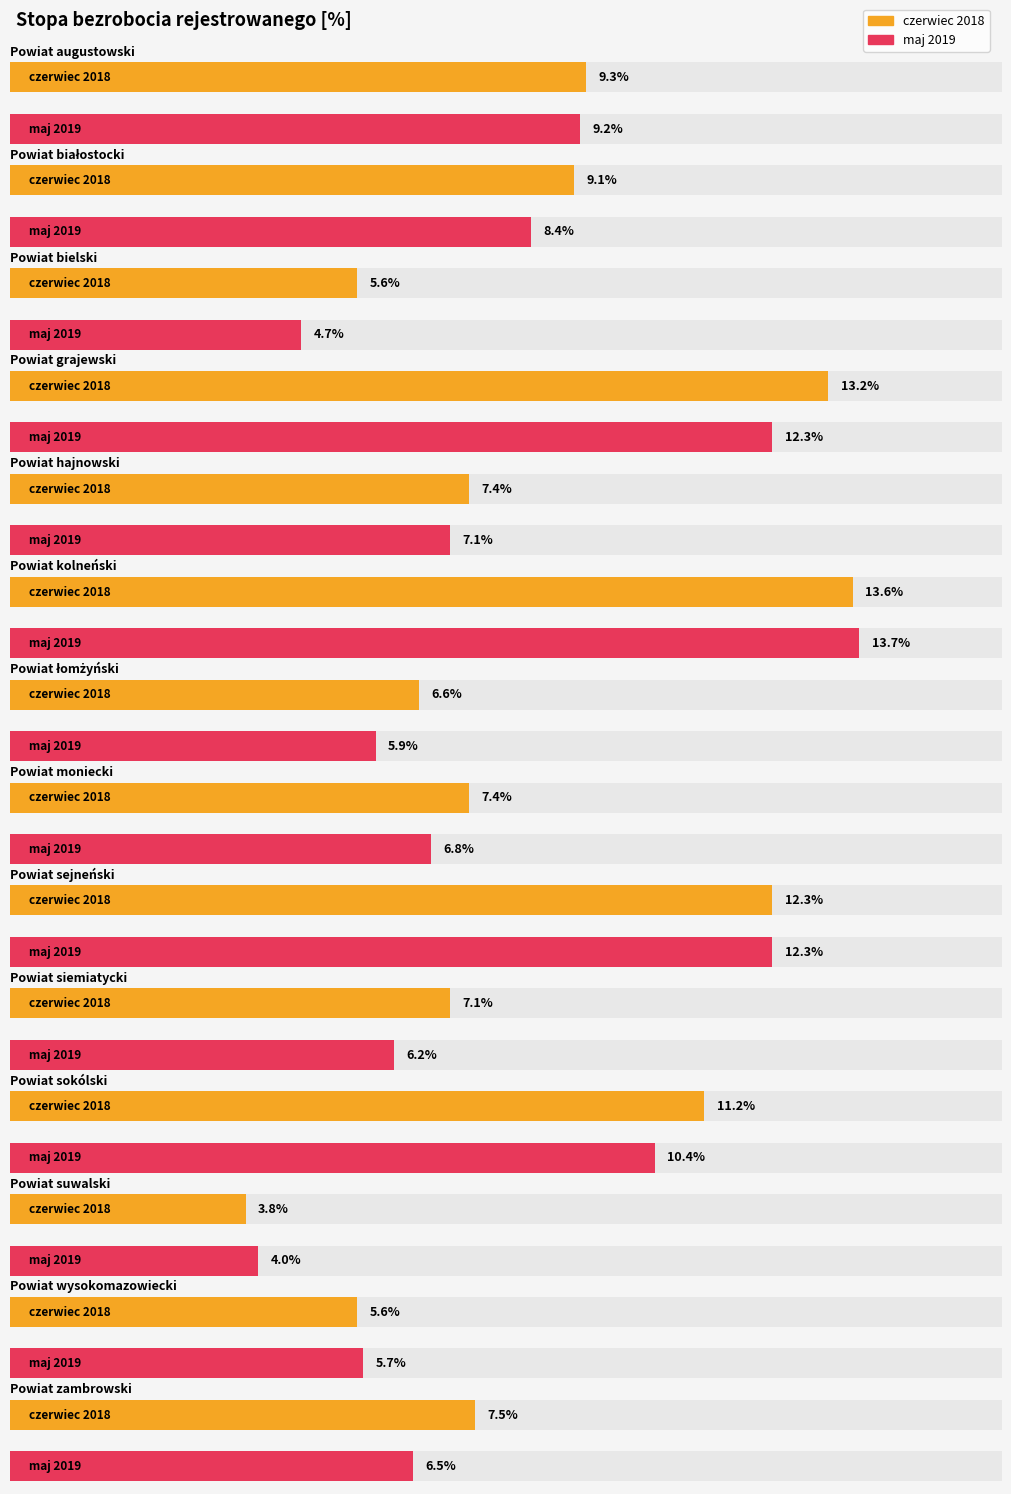

Which category has the highest value in the czerwiec 2018 series?

Powiat kolneński